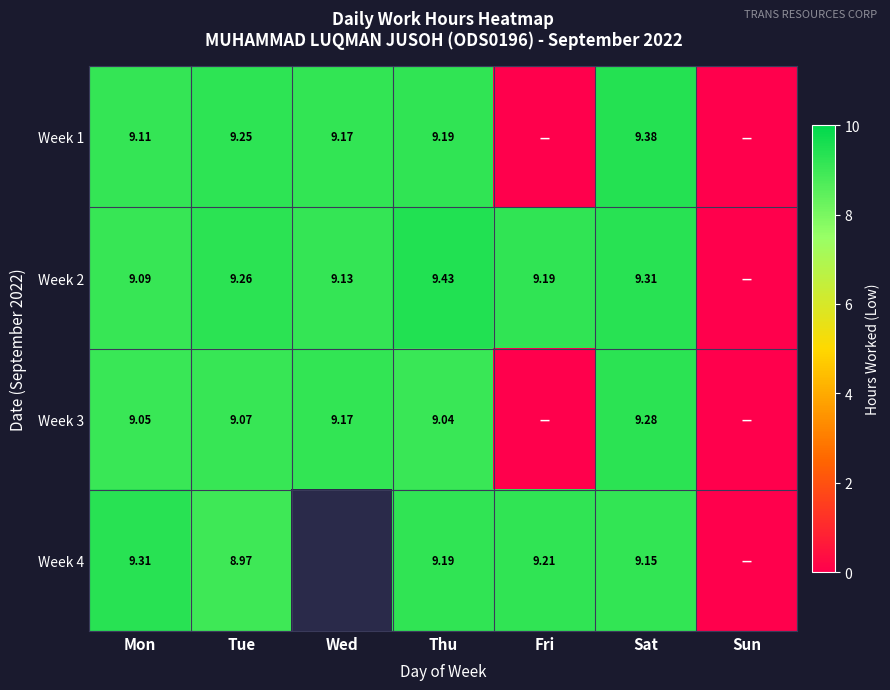

What is the difference between the maximum and minimum values in the Week 2 series?

9.4